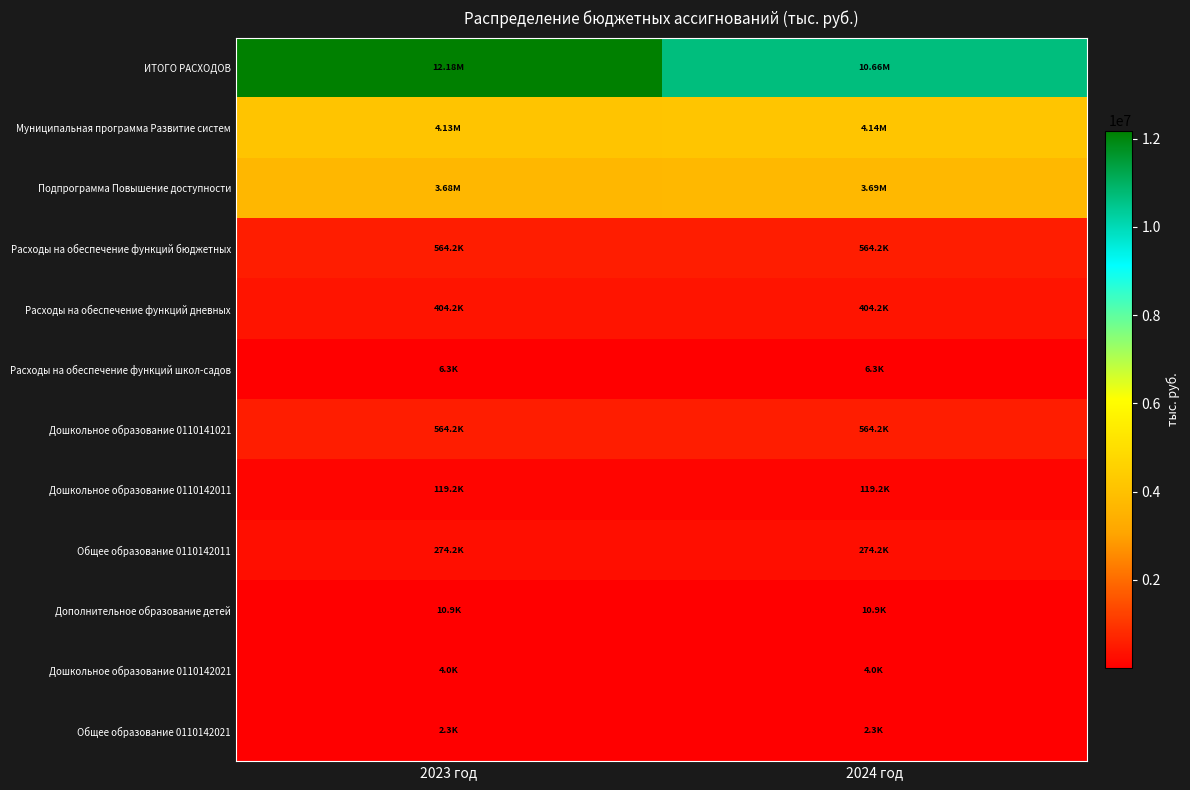

What is the spread (max minus min) of values at 2024 год?

10658118.1